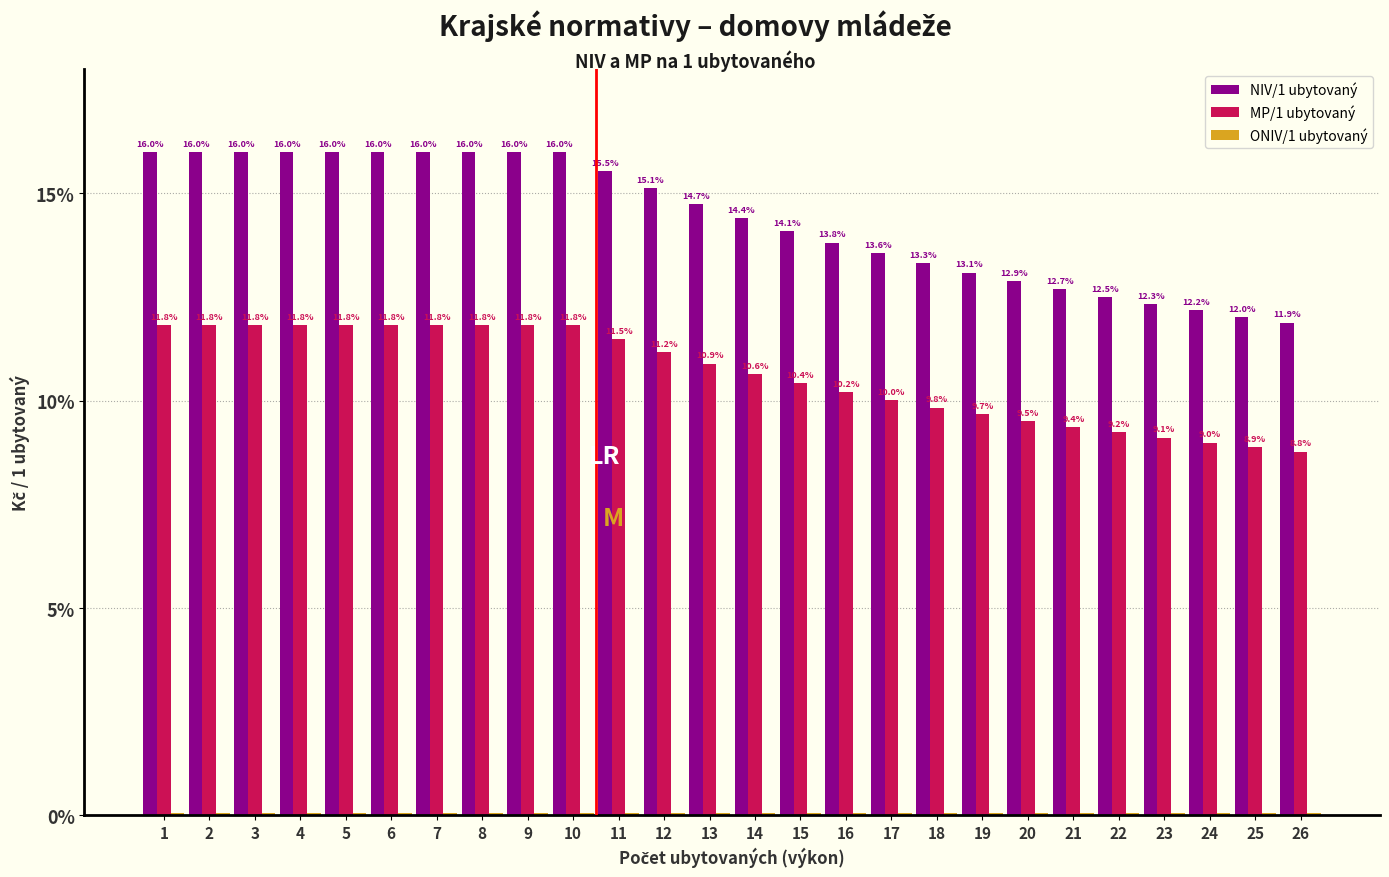

At which label is NIV/1 ubytovaný closest to 13?

19